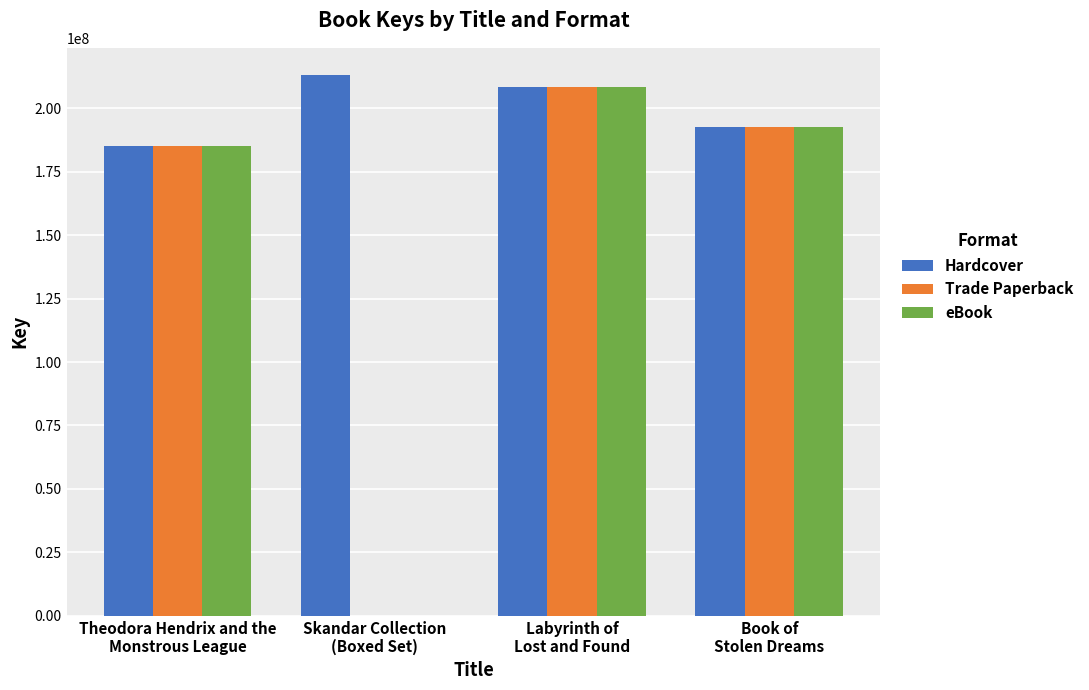

Which series has the largest total across all categories?

Hardcover